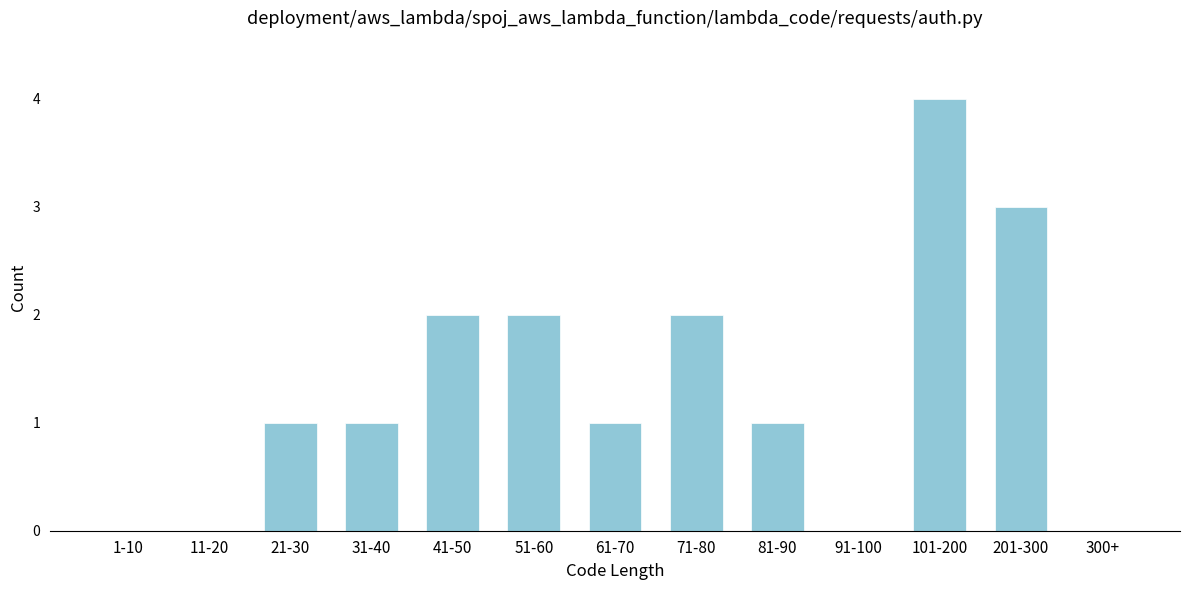

Reading left to right, transcribe all the data shown in this chart.

1-10=0	11-20=0	21-30=1	31-40=1	41-50=2	51-60=2	61-70=1	71-80=2	81-90=1	91-100=0	101-200=4	201-300=3	300+=0